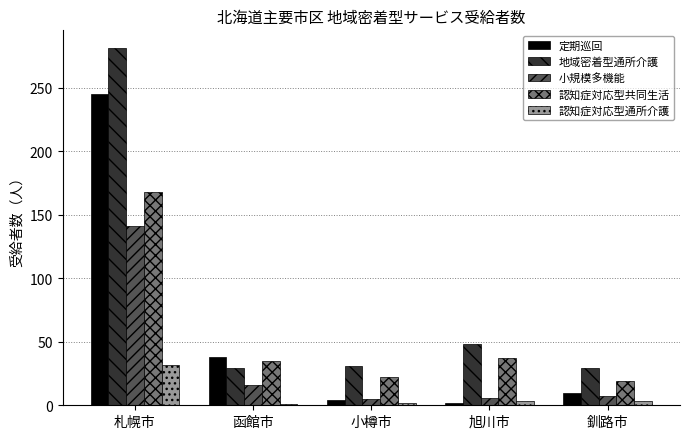

The value of 小規模多機能 at 函館市 is 16. True or false?

True